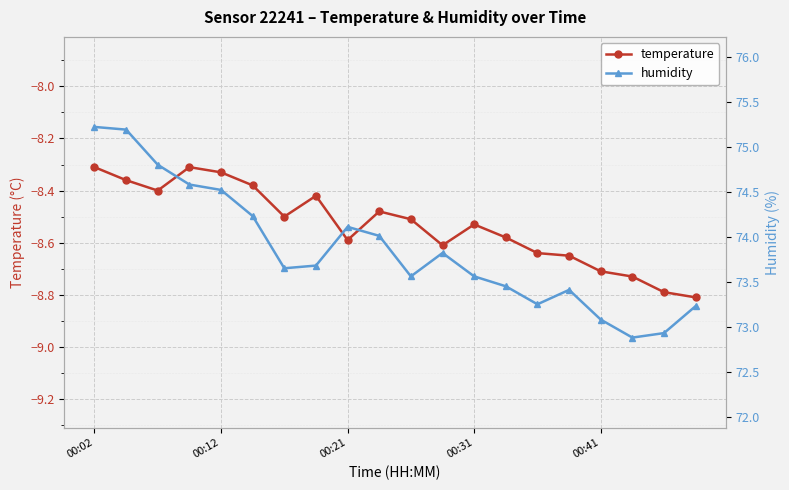

What is the minimum value for temperature?

-8.8